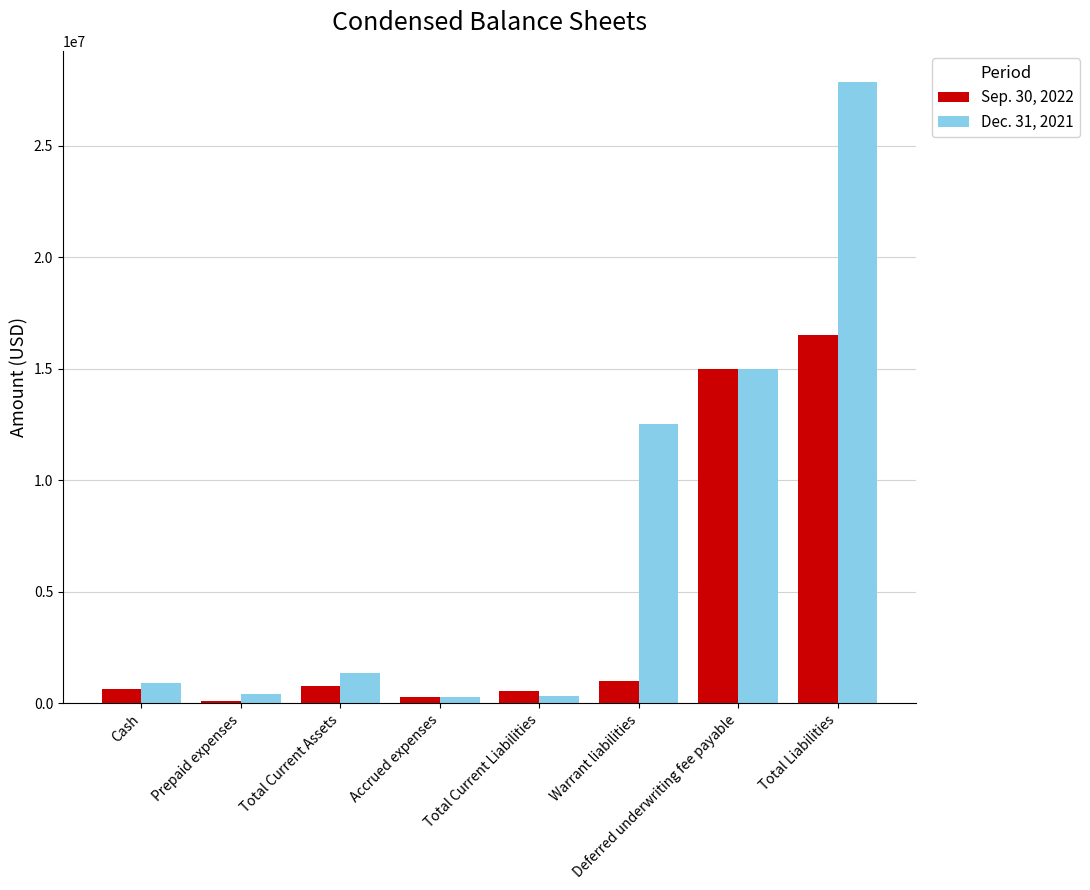

What is the sum of all Sep. 30, 2022 values?

34847849